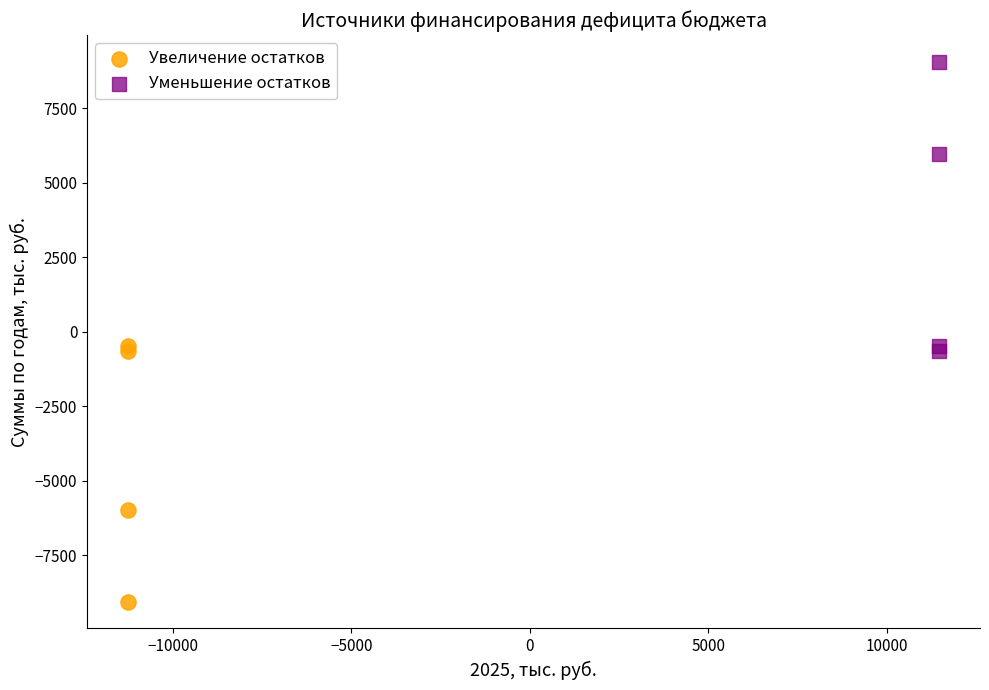

Which series reaches the minimum Y coordinate?

Увеличение остатков